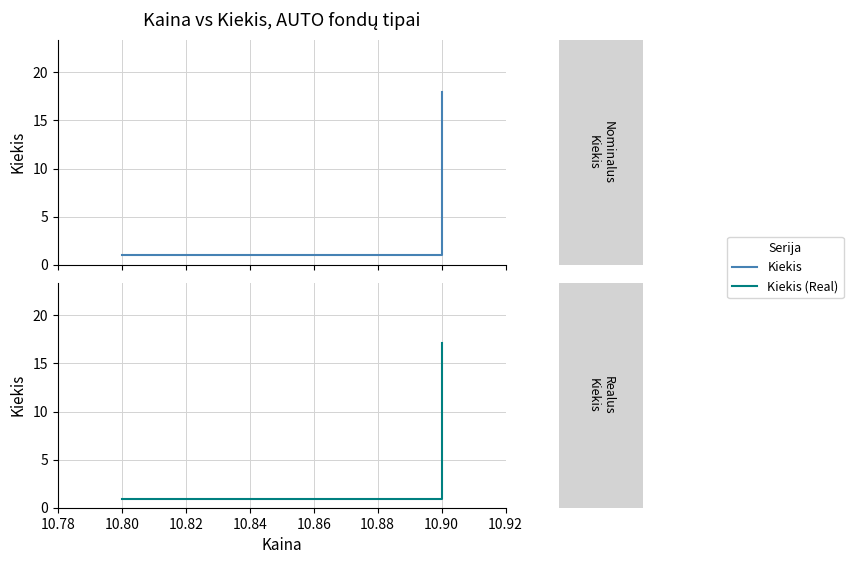

At how many categories does at least one series exceed 13?

1